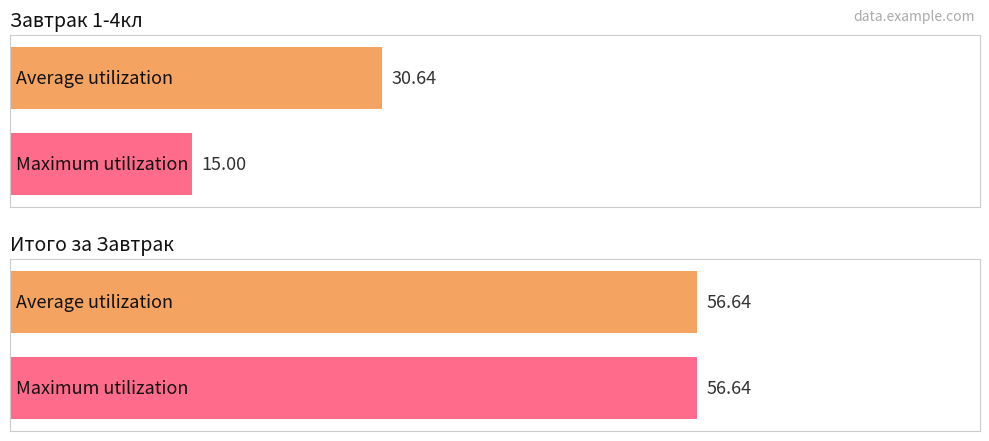

How many series are shown in this chart?

2